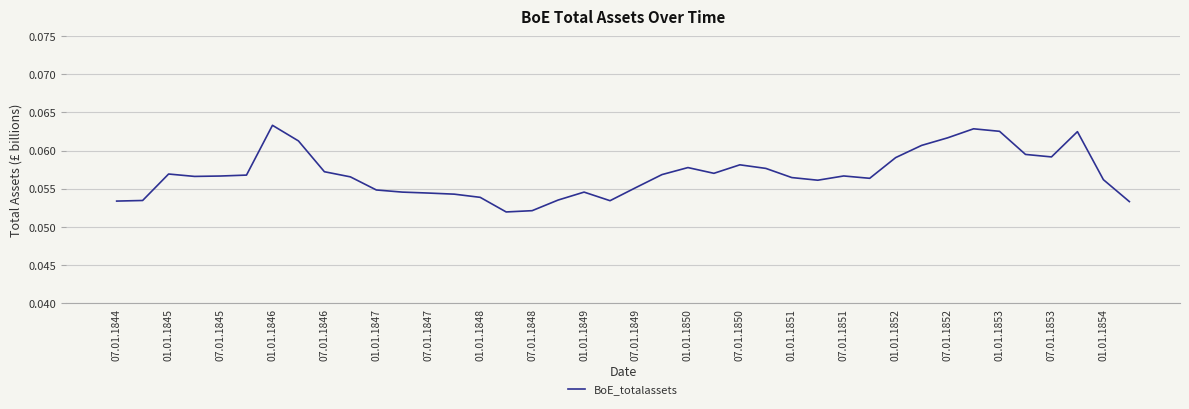

Count the number of data series in this chart.

1